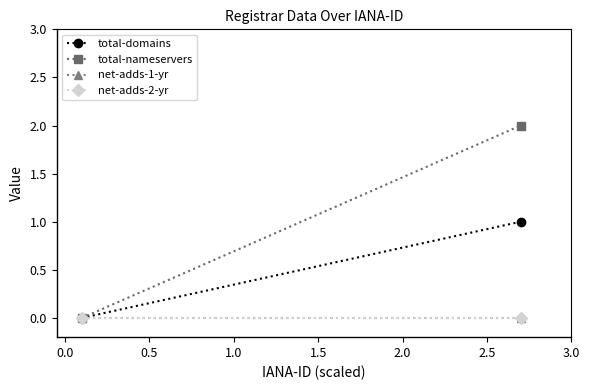

Which series has the largest range (max minus min)?

total-nameservers